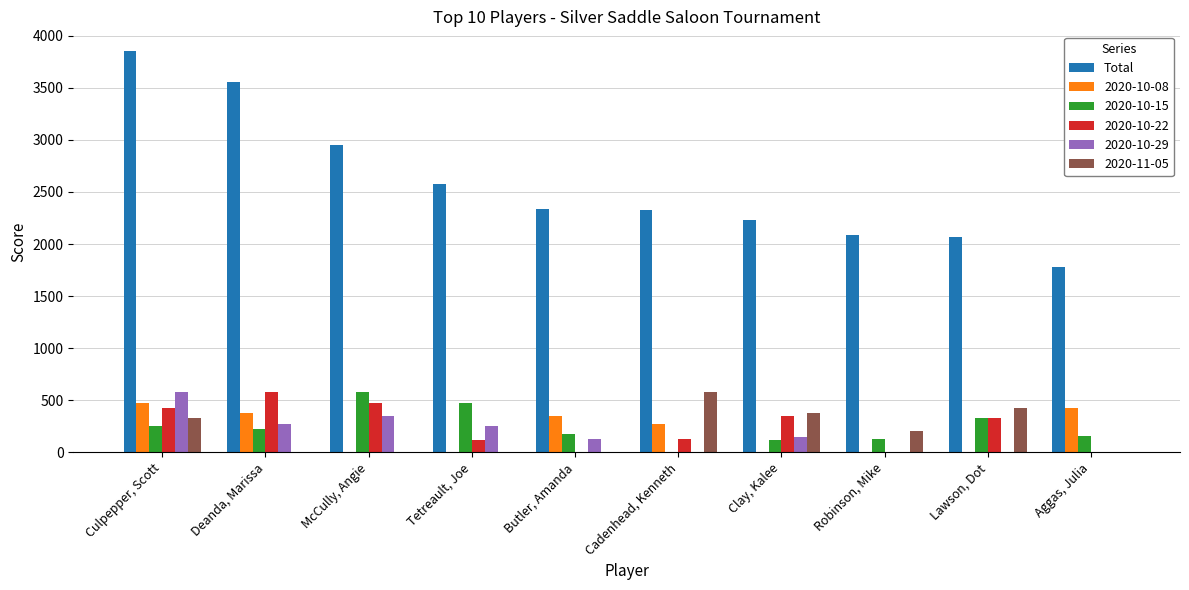

The 2020-10-22 series shows 0 at Robinson, Mike. True or false?

True